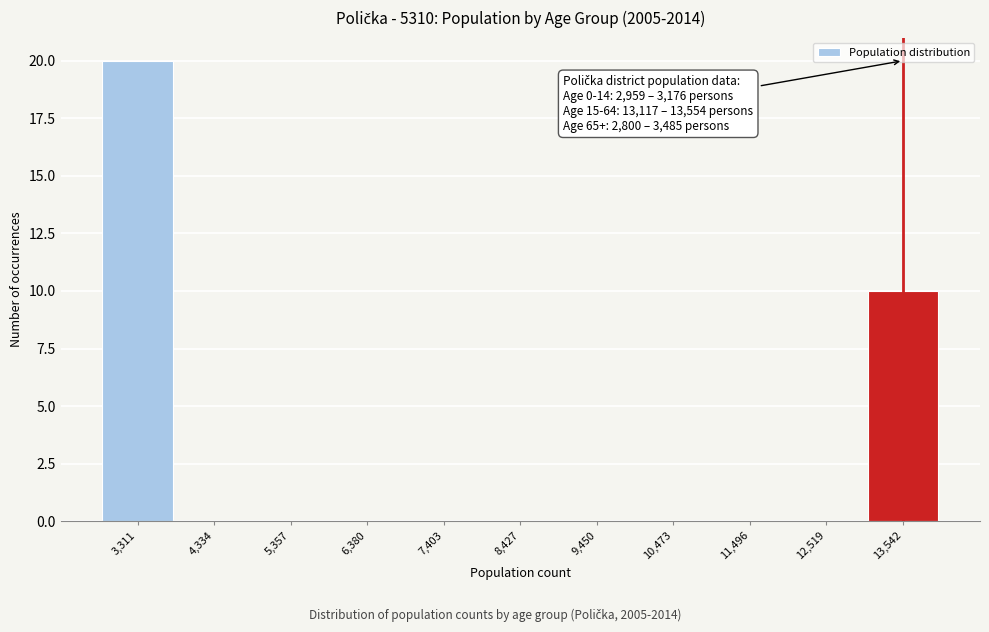

Which range on the x-axis has the tallest bar?

2800 to 3800